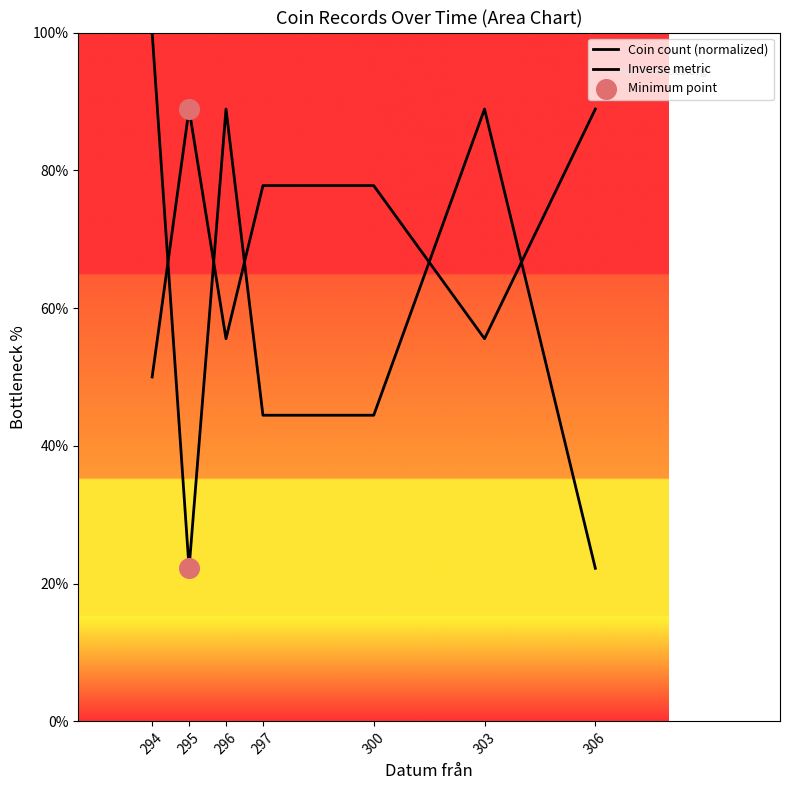

What is the total value across all series at 303?

144.4